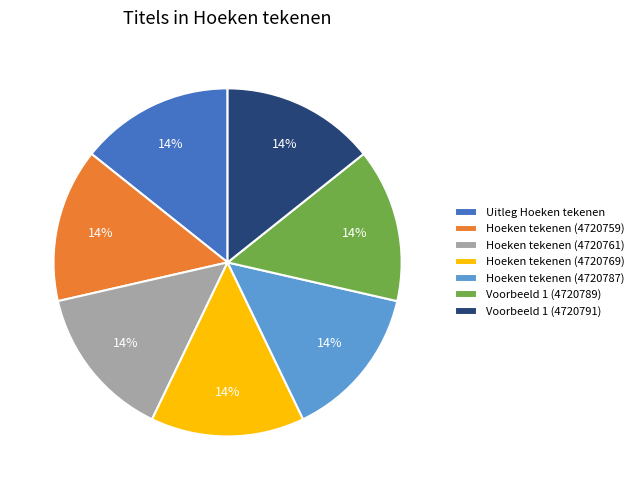

To the nearest percent, what portion does Hoeken tekenen (4720759) represent?

14%